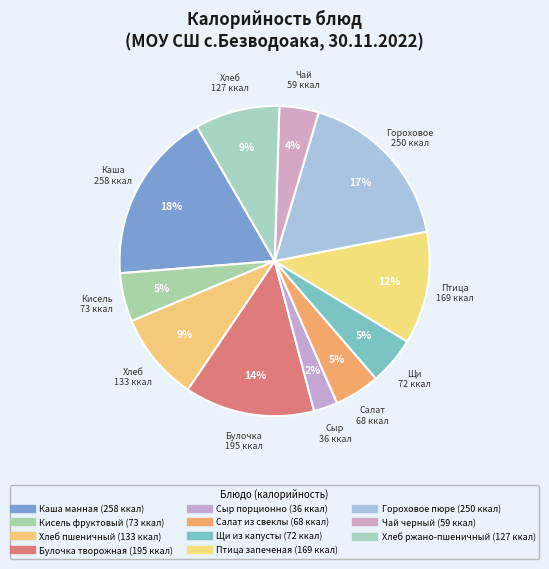

What is the smallest slice in the pie chart?

Сыр порционно